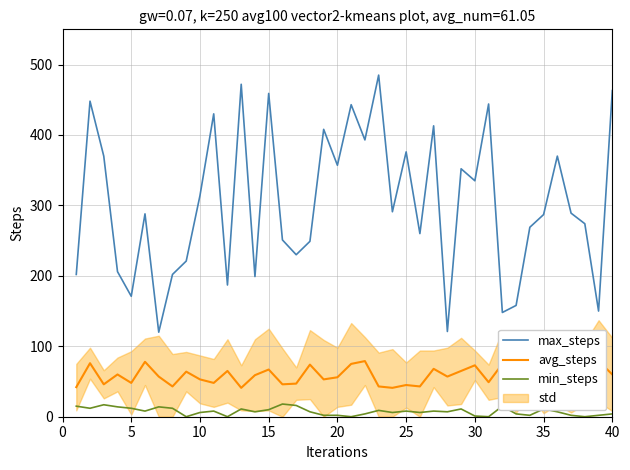

What is the difference between the maximum and minimum values in the max_steps series?

365